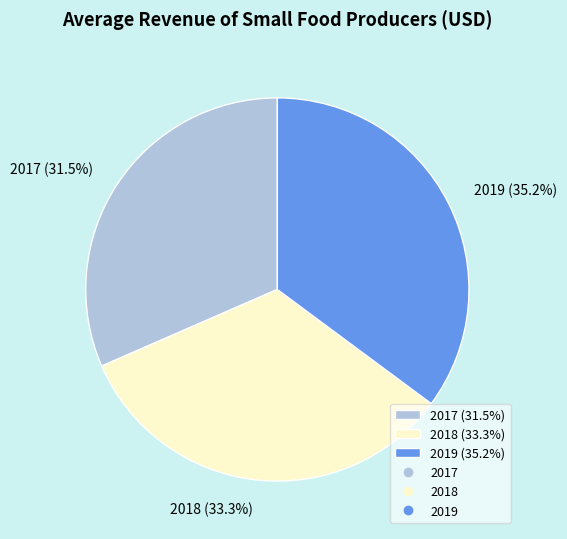

Does 2017 account for over 50% of the chart?

No